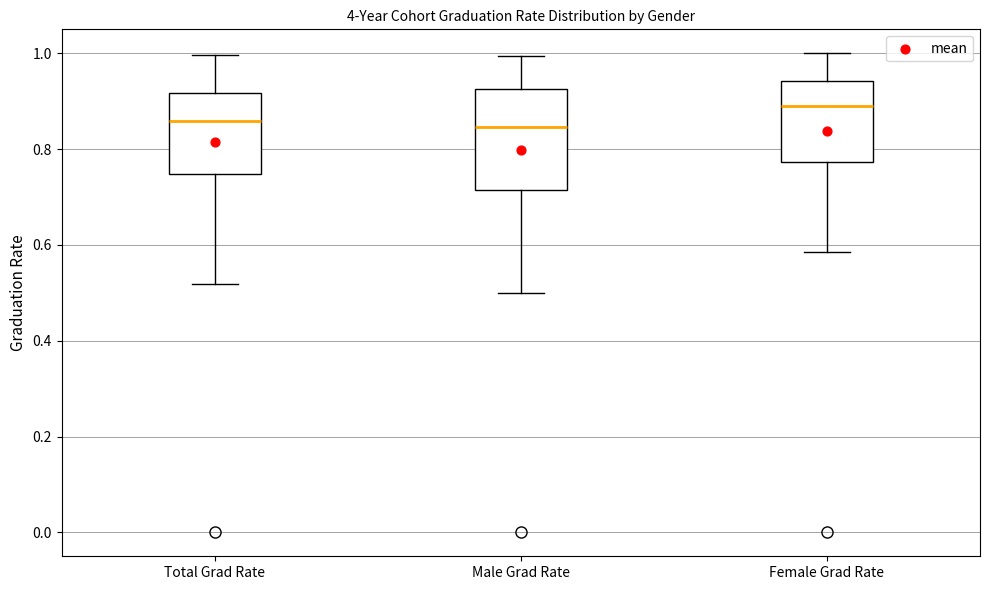

Comparing the boxes themselves (not the whiskers), which one is the tallest?

Male Grad Rate